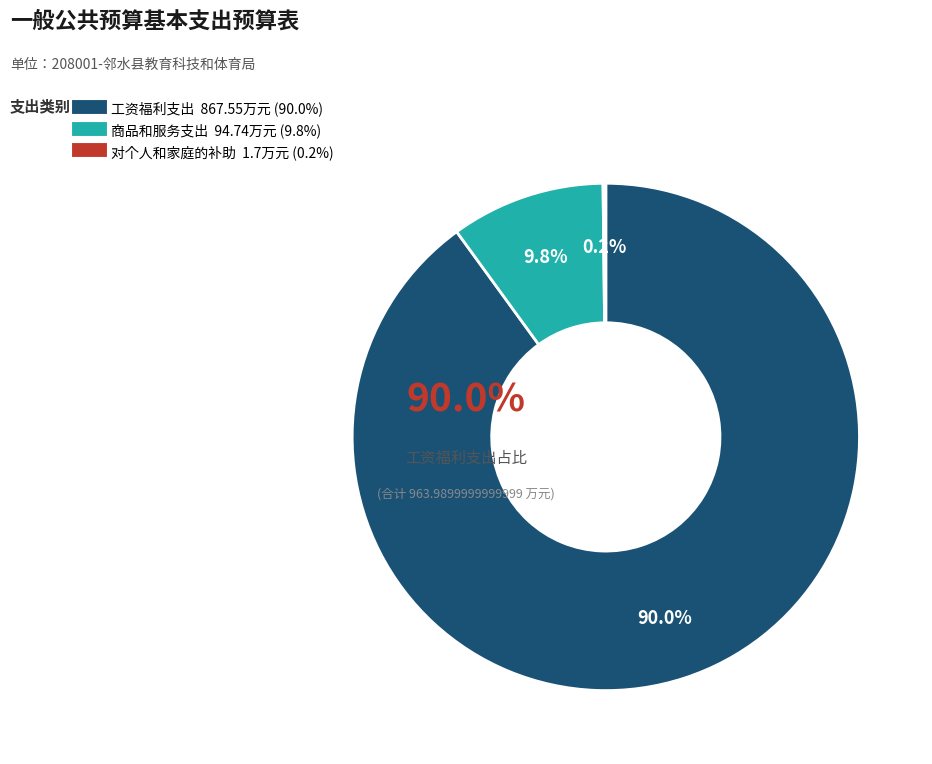

What percentage do 商品和服务支出 and 对个人和家庭的补助 together represent?

10.0%